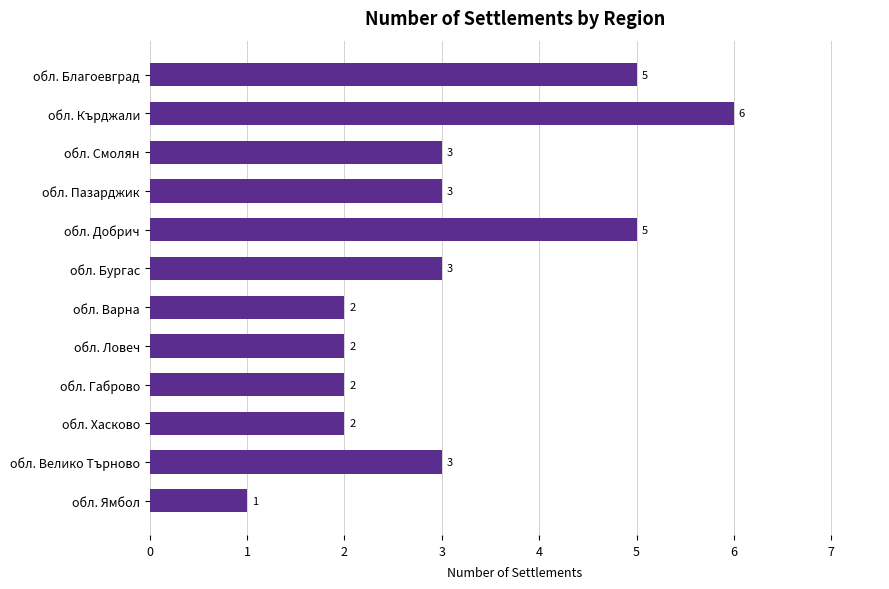

Which has a higher value, обл. Велико Търново or обл. Габрово?

обл. Велико Търново